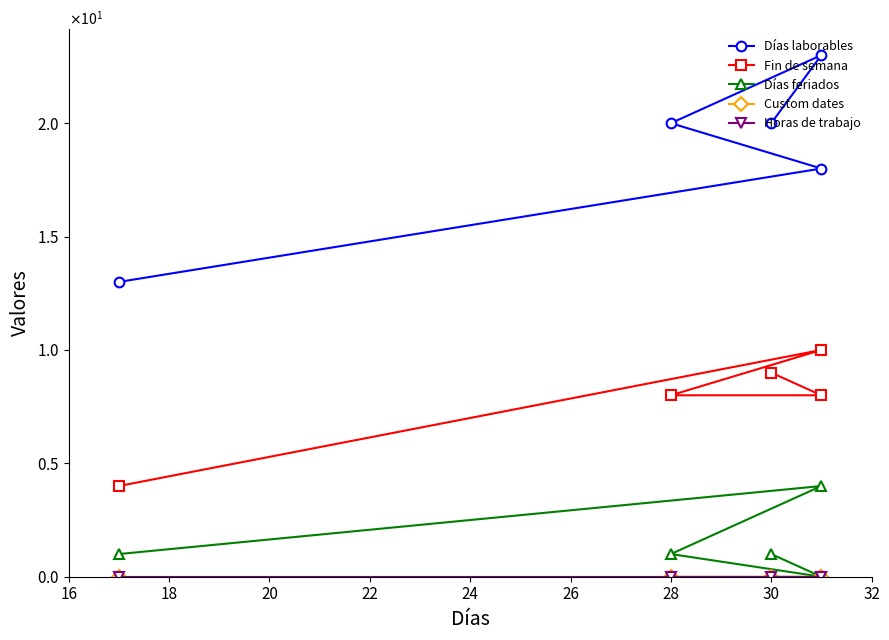

Which series changed the most between 16 and 18?

Fin de semana